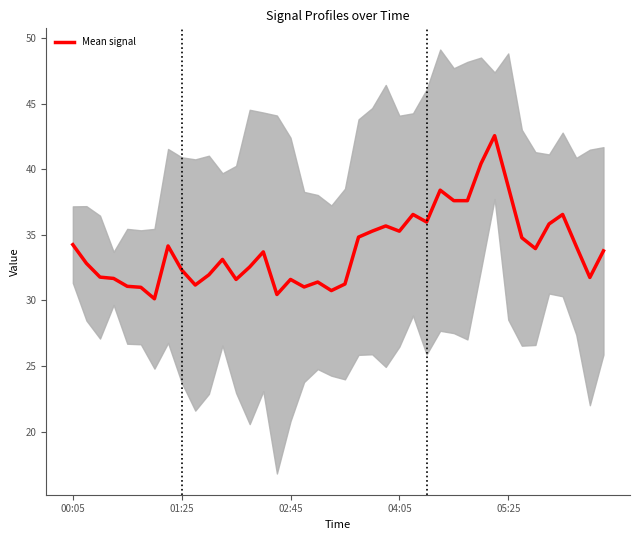

How many points are higher than both their immediate neighbors (excluding endpoints)?

10